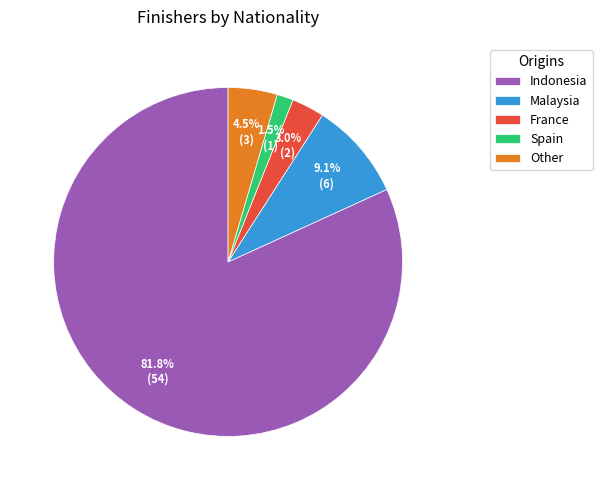

What percentage is NOT represented by France?

97.0%